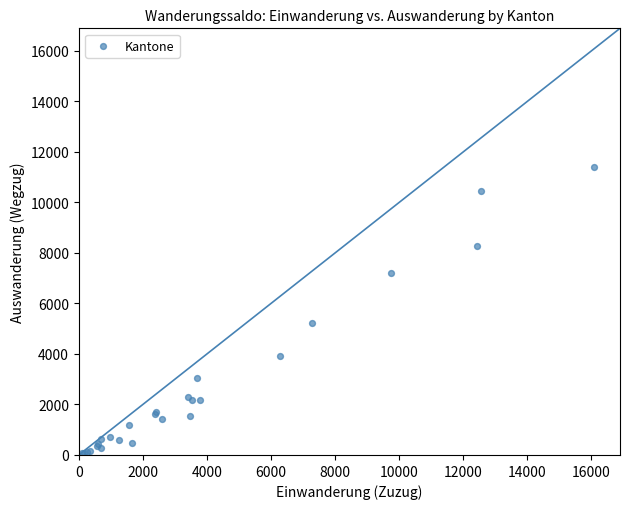

What Y value in the scatter plot is closest to 5733?

5234